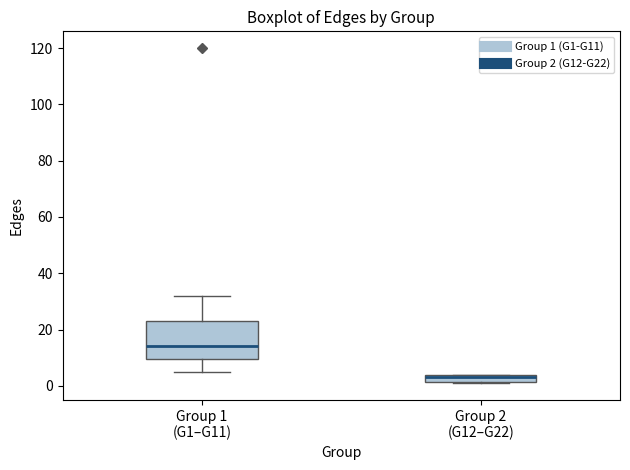

Where is the lower edge of the box for Group 2 (G12–G22) on the y-axis? The values are not printed on the chart, so give them approximately, as read against the axis.

2